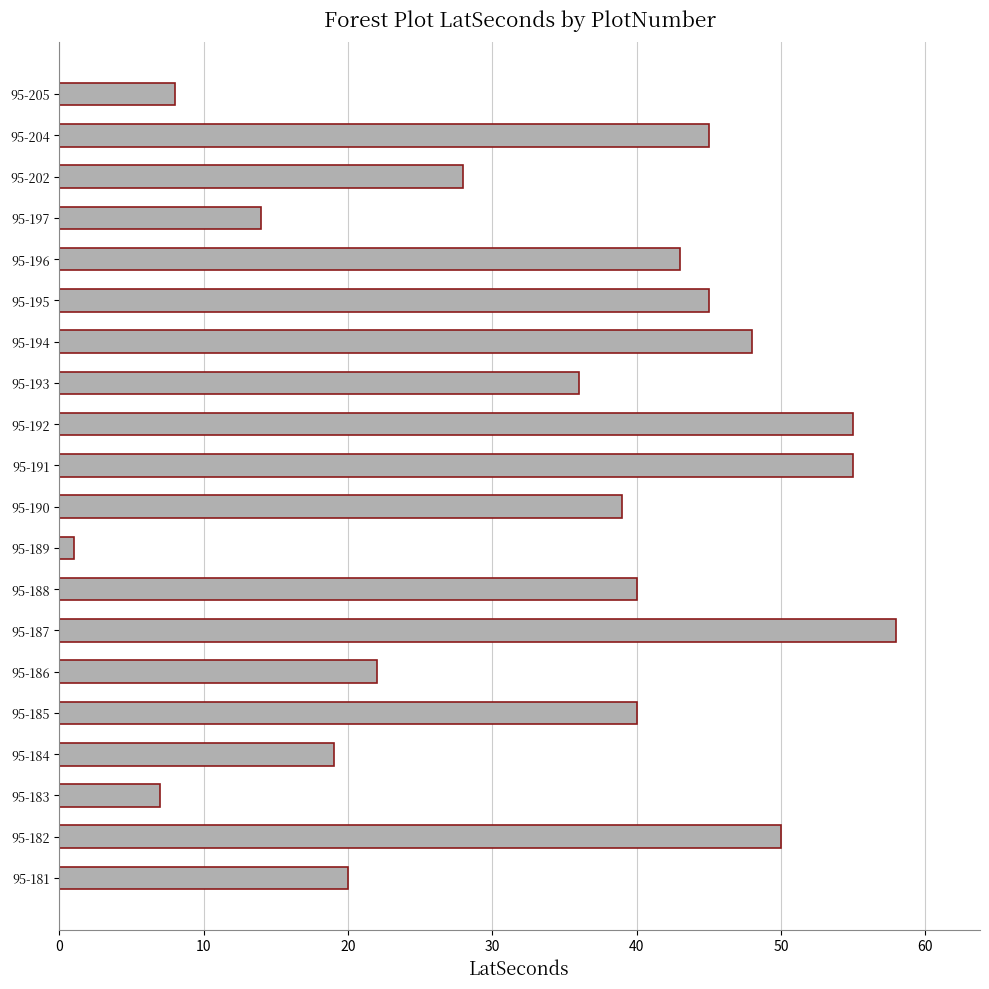

Reading bottom to top, what are all the values shown in this chart?

95-181=20	95-182=50	95-183=7	95-184=19	95-185=40	95-186=22	95-187=58	95-188=40	95-189=1	95-190=39	95-191=55	95-192=55	95-193=36	95-194=48	95-195=45	95-196=43	95-197=14	95-202=28	95-204=45	95-205=8